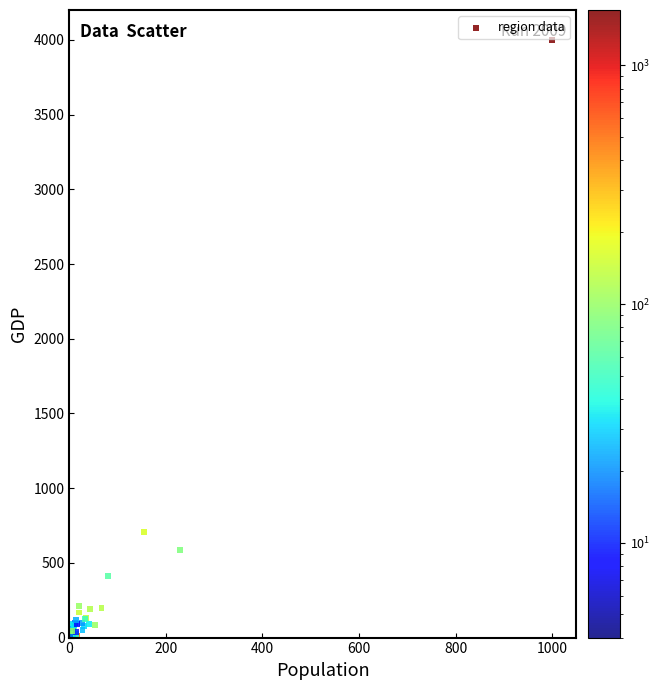

What Y value in the scatter plot is closest to 2001?

708.0